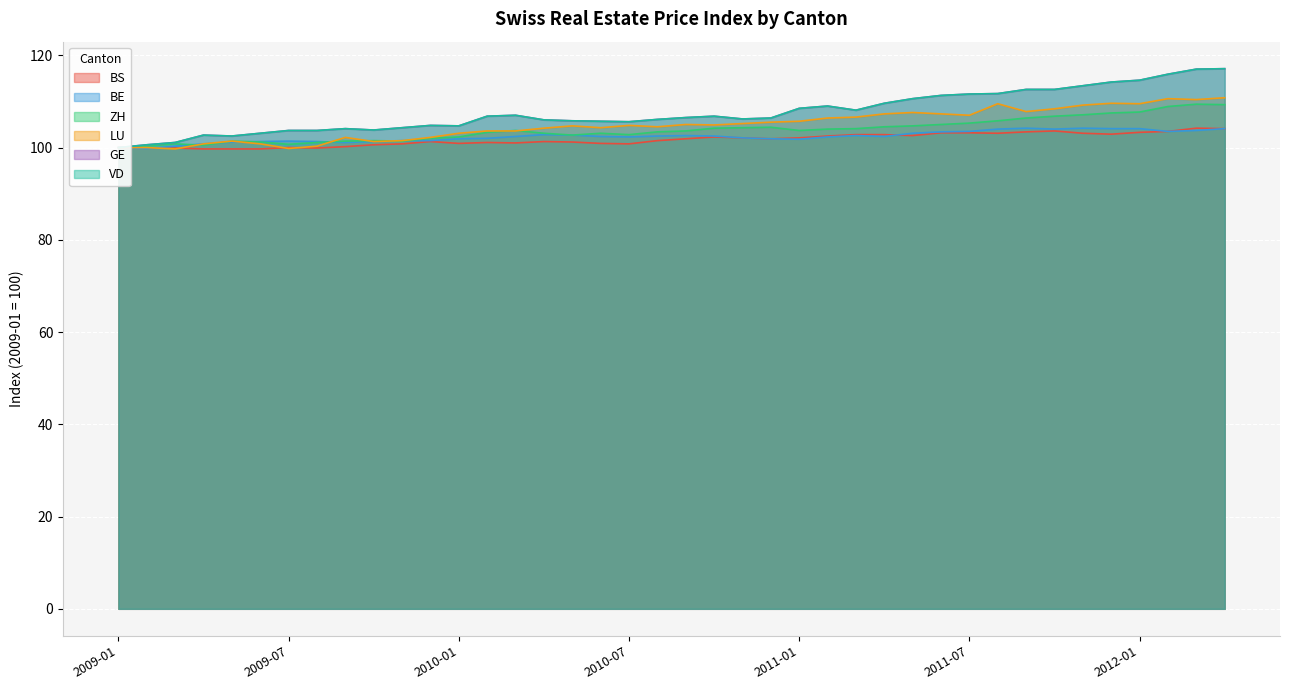

What is the total value across all series at 2011-05?

639.2